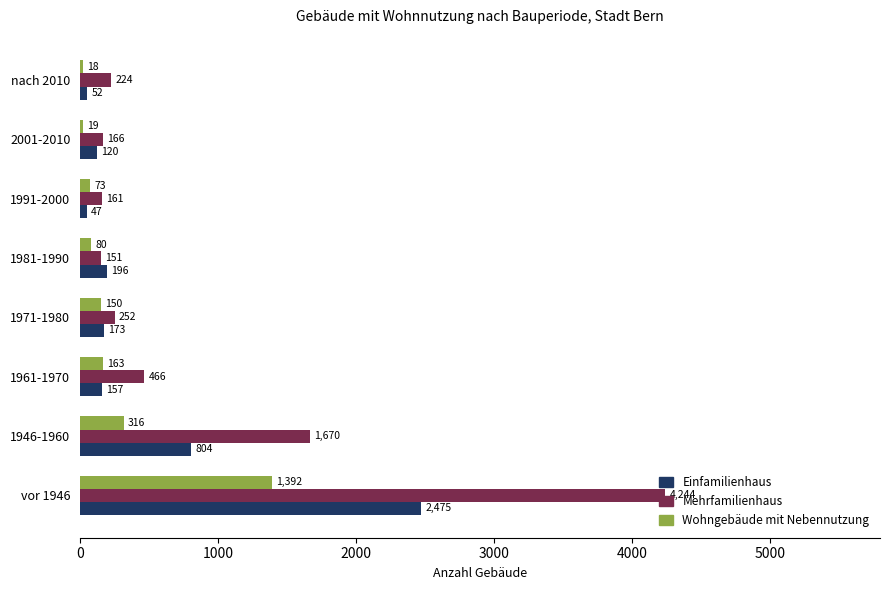

At 2001-2010, list the series in order from smallest to largest.

Wohngebäude mit Nebennutzung, Einfamilienhaus, Mehrfamilienhaus